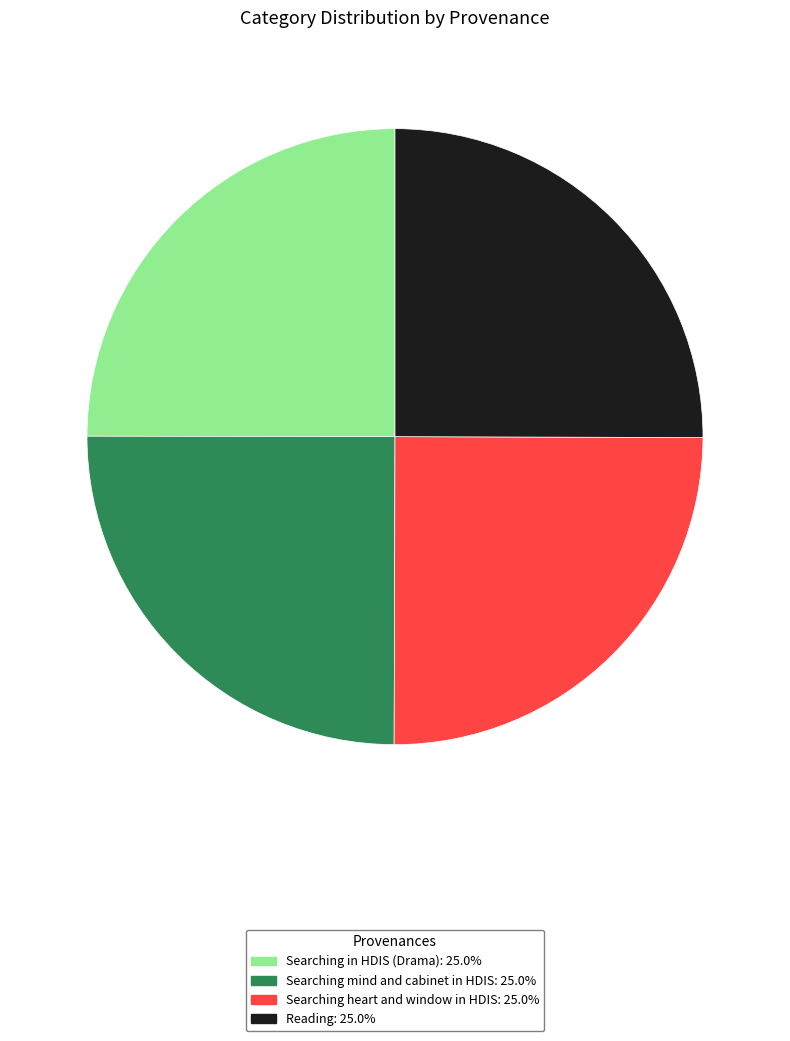

The Searching mind and cabinet in HDIS slice represents 35% of the pie. True or false?

False